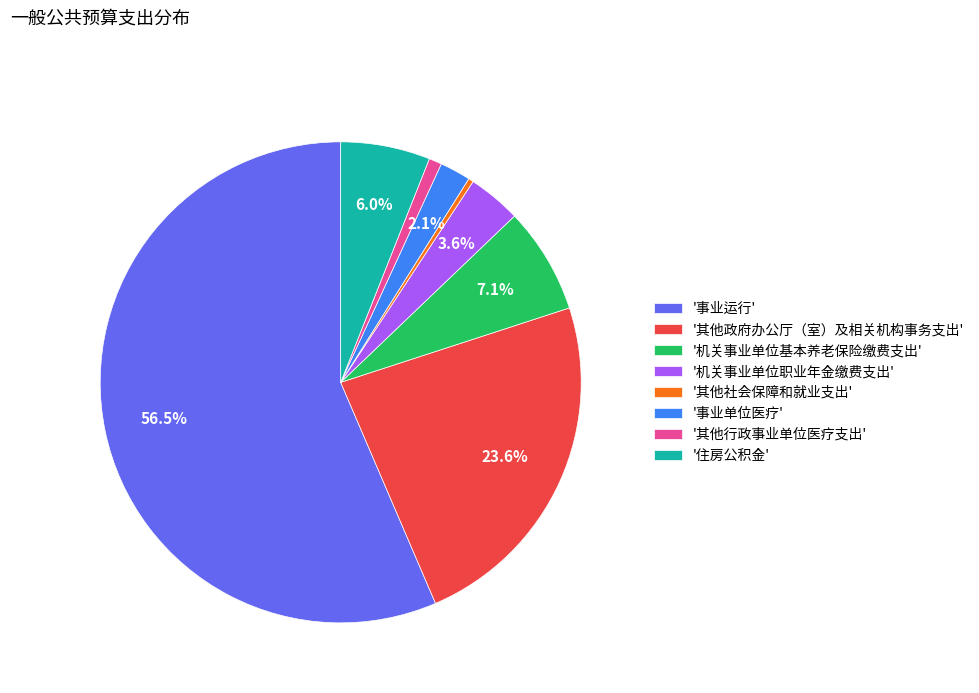

Rank the categories by value from highest to lowest.

'事业运行', '其他政府办公厅（室）及相关机构事务支出', '机关事业单位基本养老保险缴费支出', '住房公积金', '机关事业单位职业年金缴费支出', '事业单位医疗', '其他行政事业单位医疗支出', '其他社会保障和就业支出'